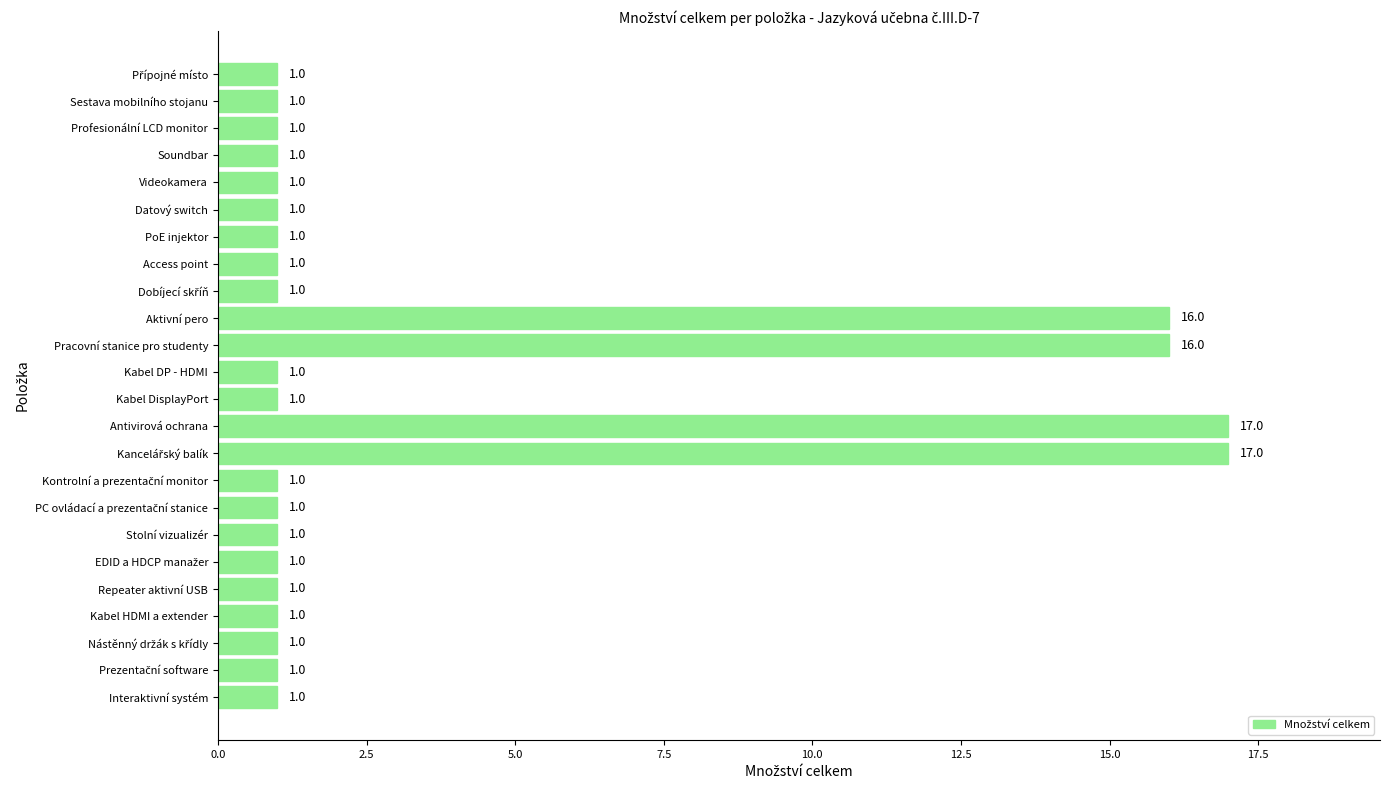

Does the chart contain stacked bars?

No